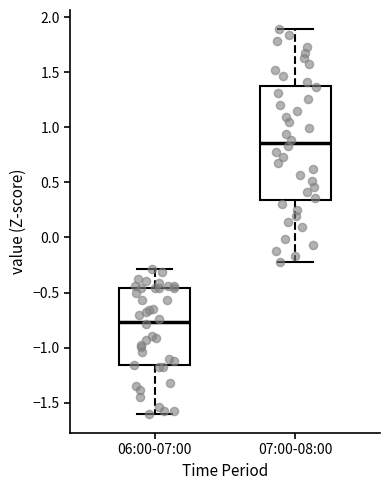

Where does the lower whisker of the box for 07:00-08:00 end on the y-axis? The values are not printed on the chart, so give them approximately, as read against the axis.

-0.25